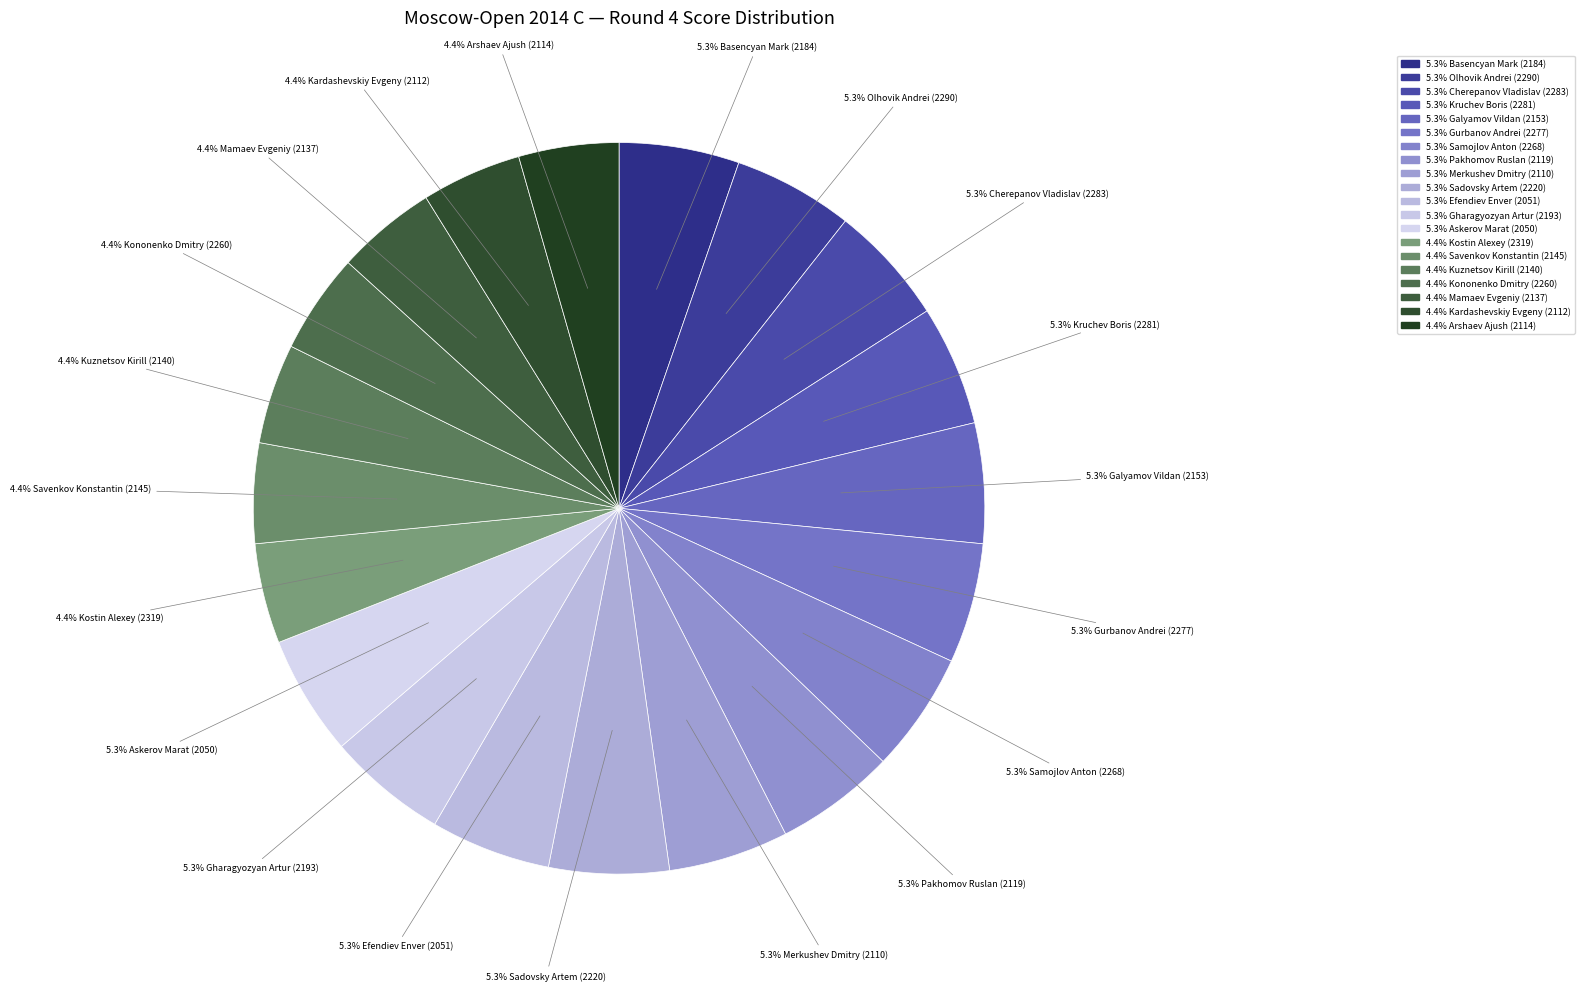

How many slices are in this pie chart?

20